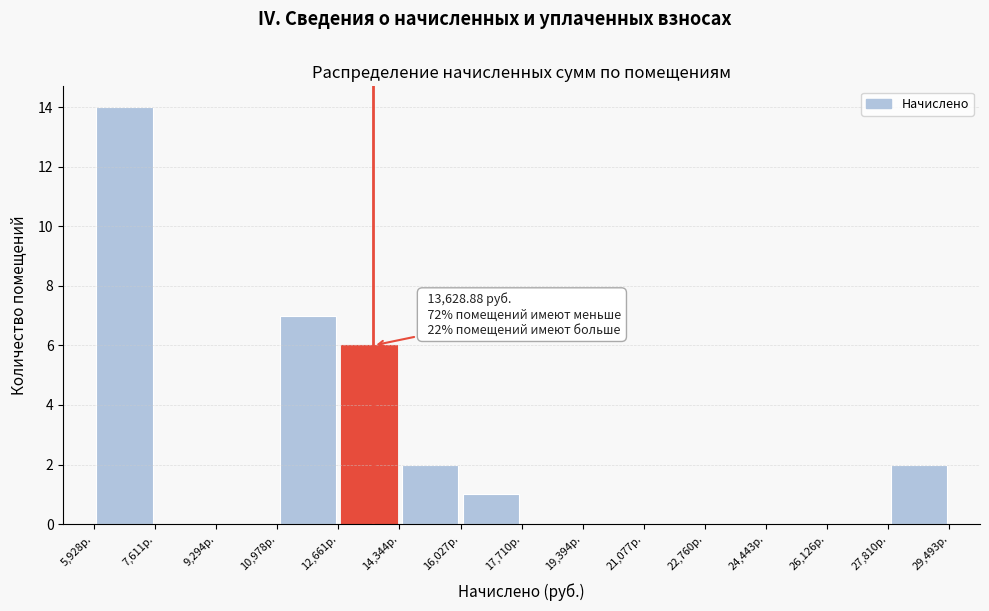

Over which range of the x-axis is the bar tallest?

6000 to 7600